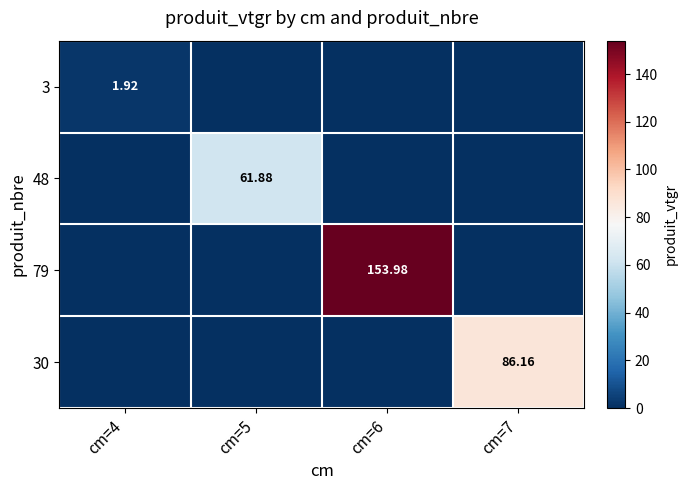

Read the 79 value at cm=6.

154.0